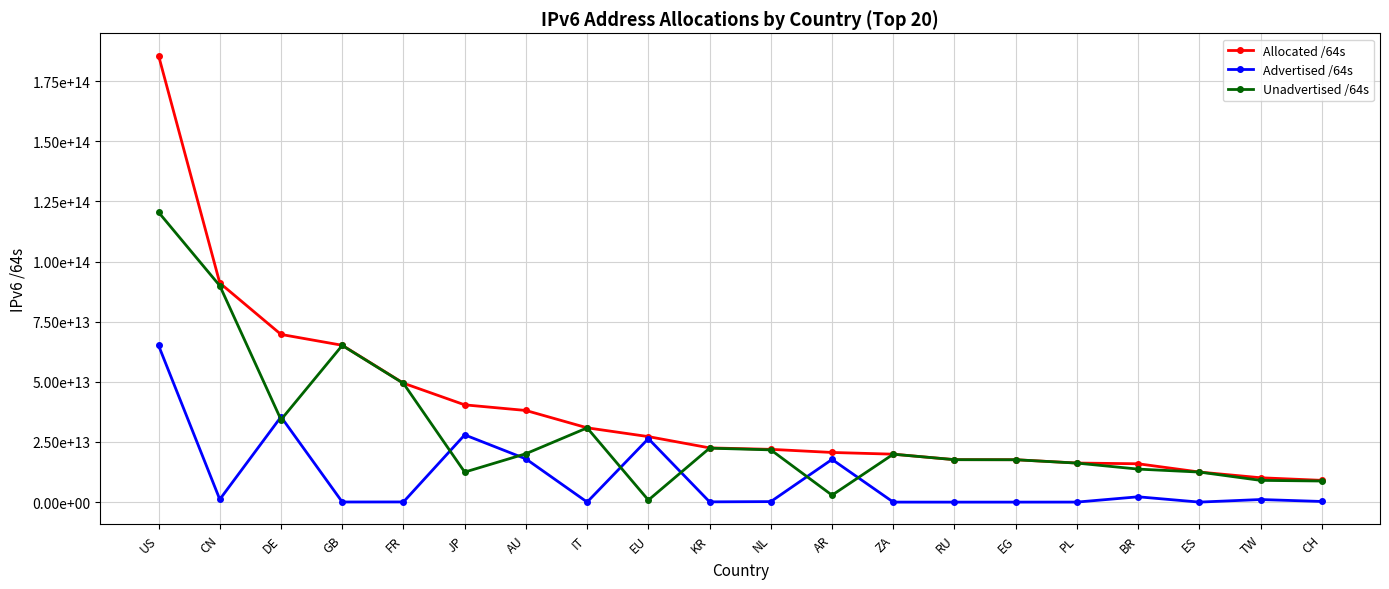

Reading left to right, transcribe all the data shown in this chart.

Allocated /64s: 185637585747968	91100552691712	69720229478400	65210498547712	49447964246016	40446254383105	38105012764672	30897995776000	27242978344960	22552873598977	21947301167104	20650370793472	19937244610560	17656625102848	17630840881152	16252166864896	15947837341696	12511240978432	10131828310016	9053799448576
Advertised /64s: 65122501394432	1144474828800	35454955945984	60129935360	79993831424	27962134757376	17974843670528	21474902016	26396869263360	115712917504	219044184064	17758617403392	12952010752	4295950336	8589934592	22011772928	2216243560448	12884901888	1083959279616	274878103552
Unadvertised /64s: 120515084353536	89956077862912	34265273532416	65150368612352	49367970414592	12484119625729	20130169094144	30876520873984	846109081600	22437160681473	21728256983040	2891753390080	19924292599808	17652329152512	17622250946560	16230155091968	13731593781248	12498356076544	9047869030400	8778921345024